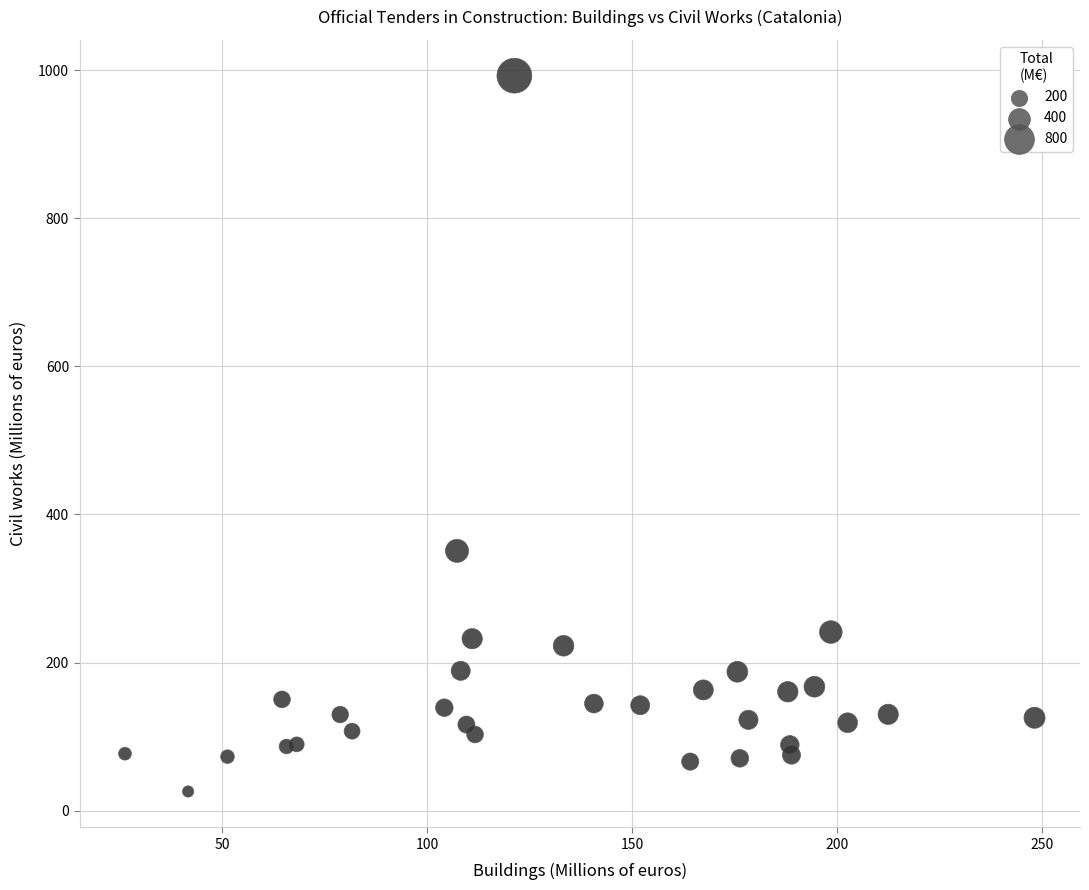

What is the range of Y values (max minus min)?

966.3